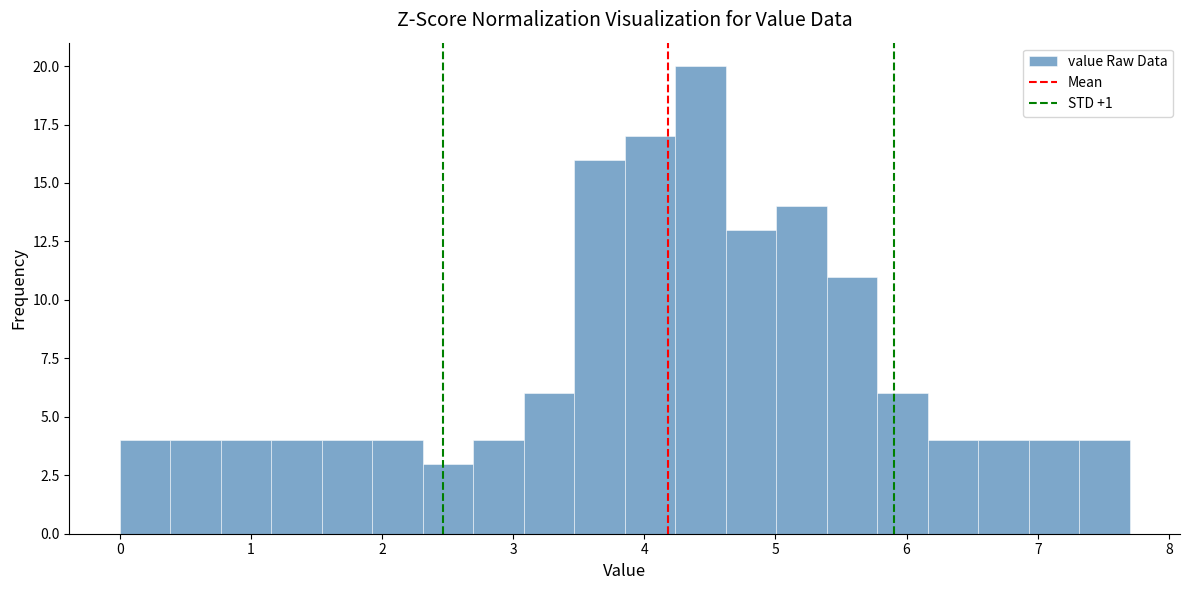

Around what value on the x-axis is the tallest bar? Give the approximate position of its centre, as read against the axis.

4.4